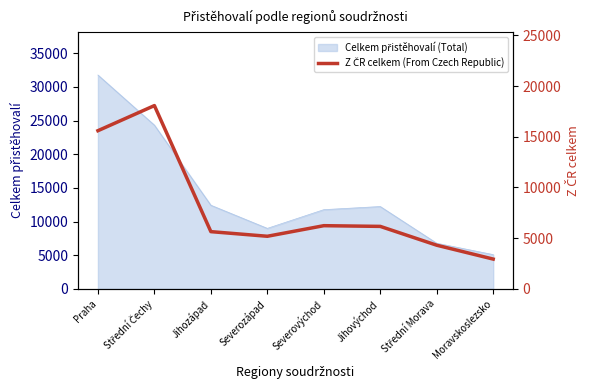

At which category does the chart reach its peak across all series?

Střední Čechy